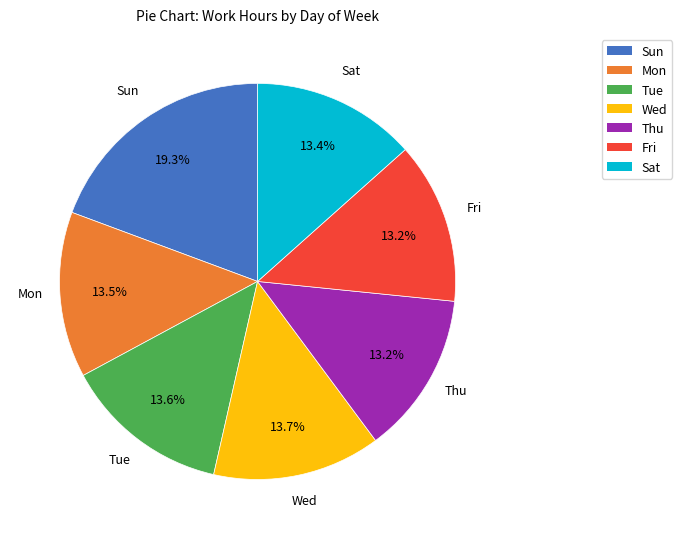

What is the largest slice in the pie chart?

Sun